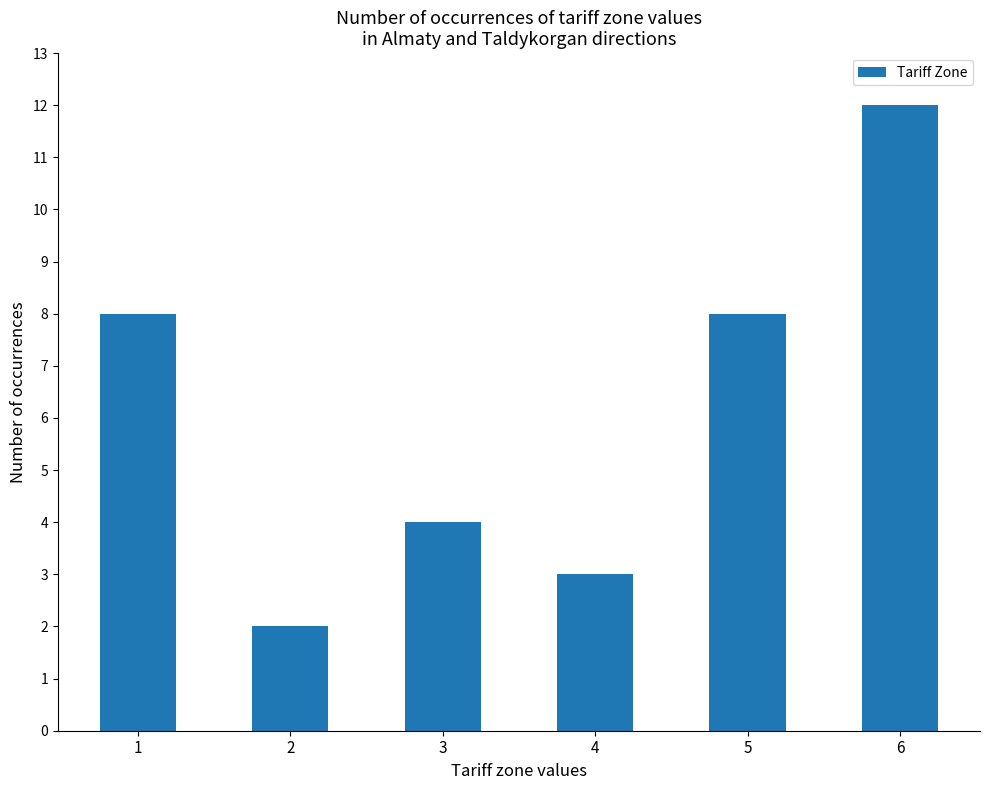

What is the difference between the values at 4 and 3?

1